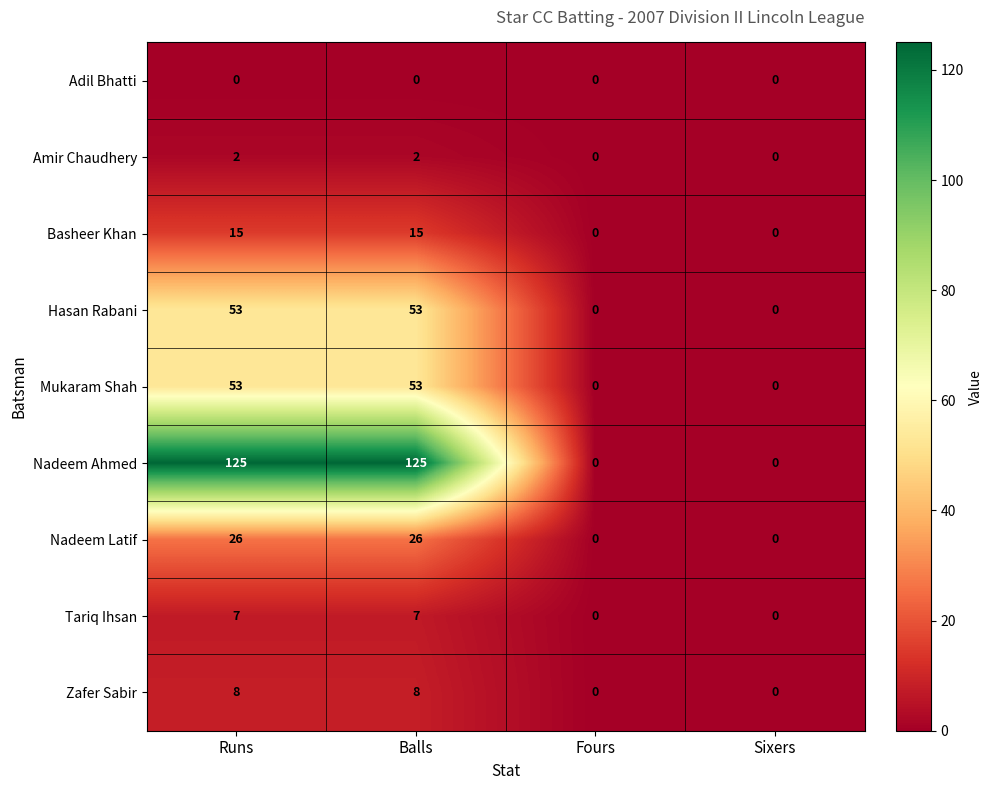

What is the difference between the Mukaram Shah values at Runs and Sixers?

53